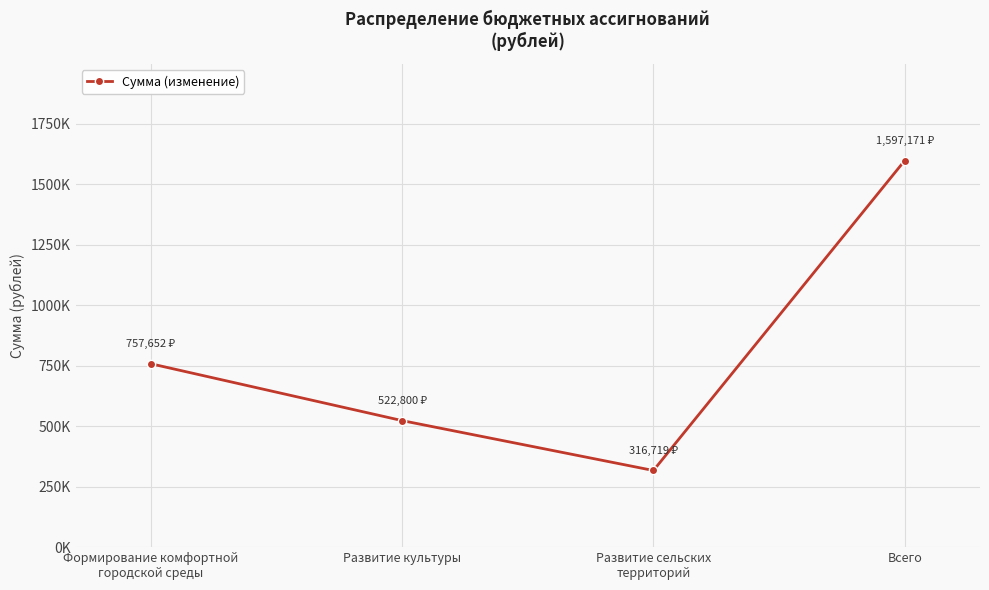

Where is the first local minimum?

Развитие сельских
территорий